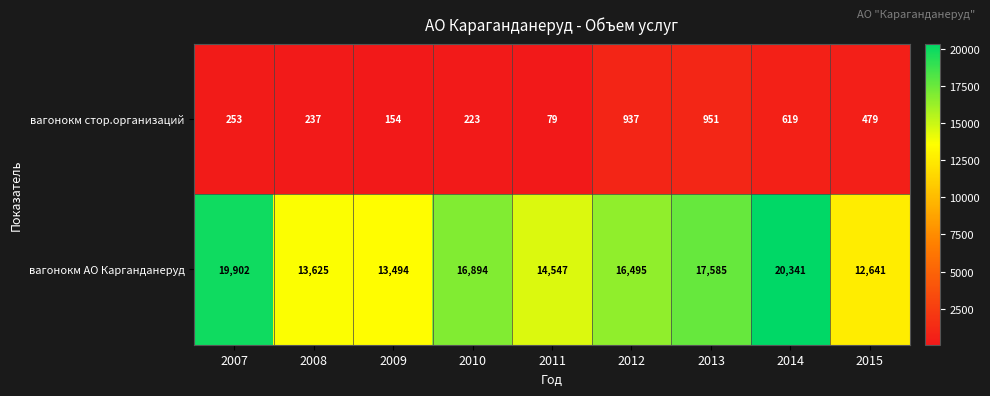

What value does the вагонокм АО Карганданеруд series have at 2013?

17585